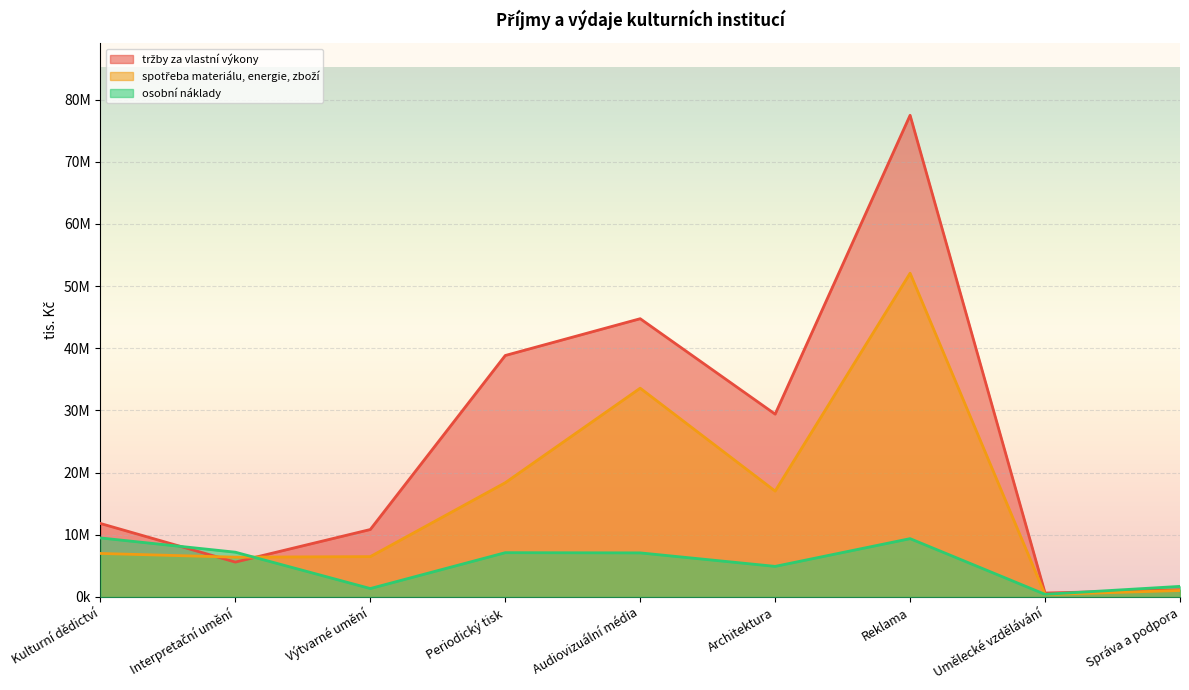

List the series in order of their peak value, lowest first.

osobní náklady, spotřeba materiálu, energie, zboží, tržby za vlastní výkony